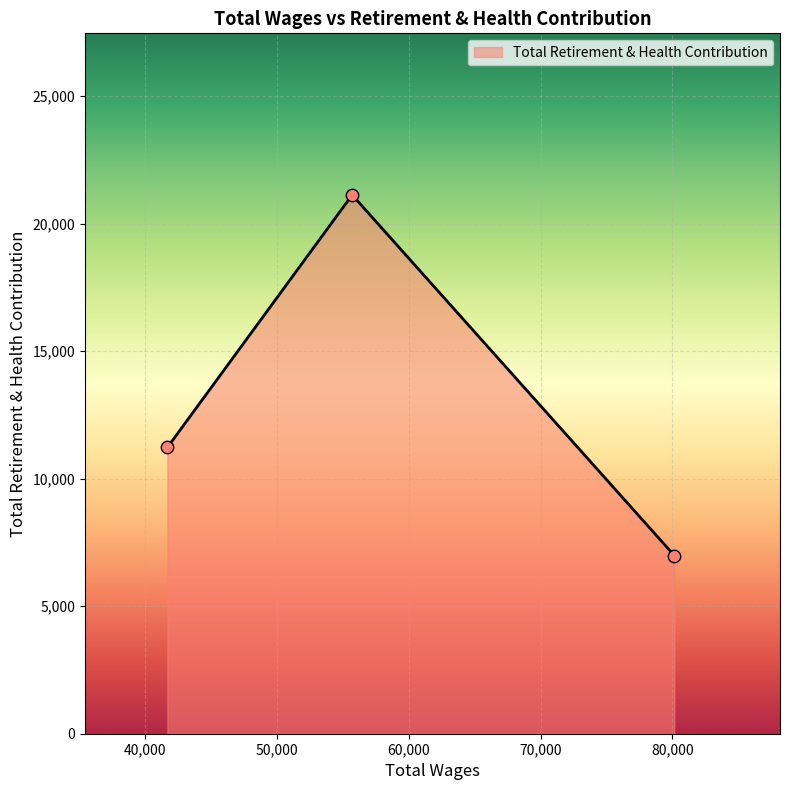

What is the sum of all values?

39337